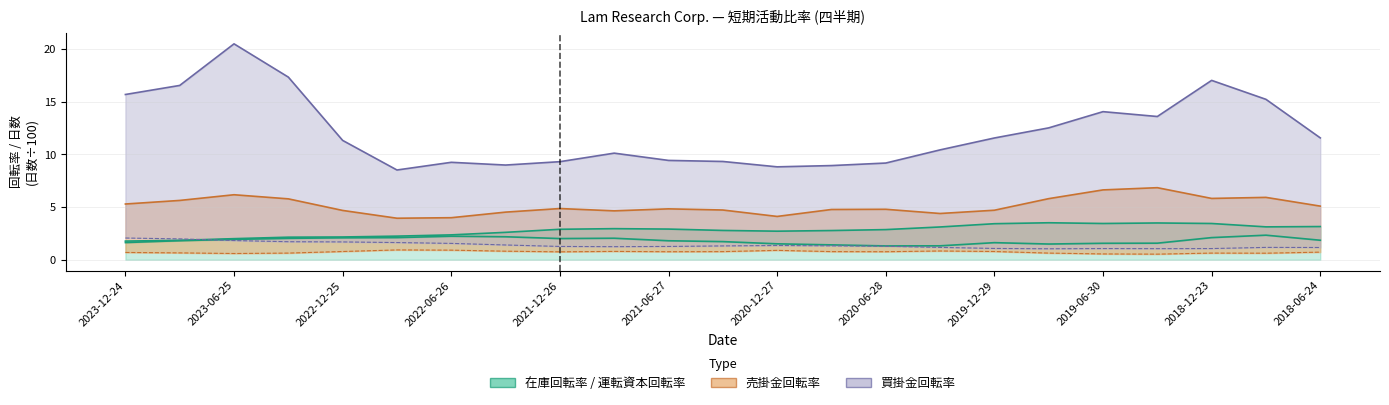

Which label corresponds to the largest value in the chart?

2023-06-25